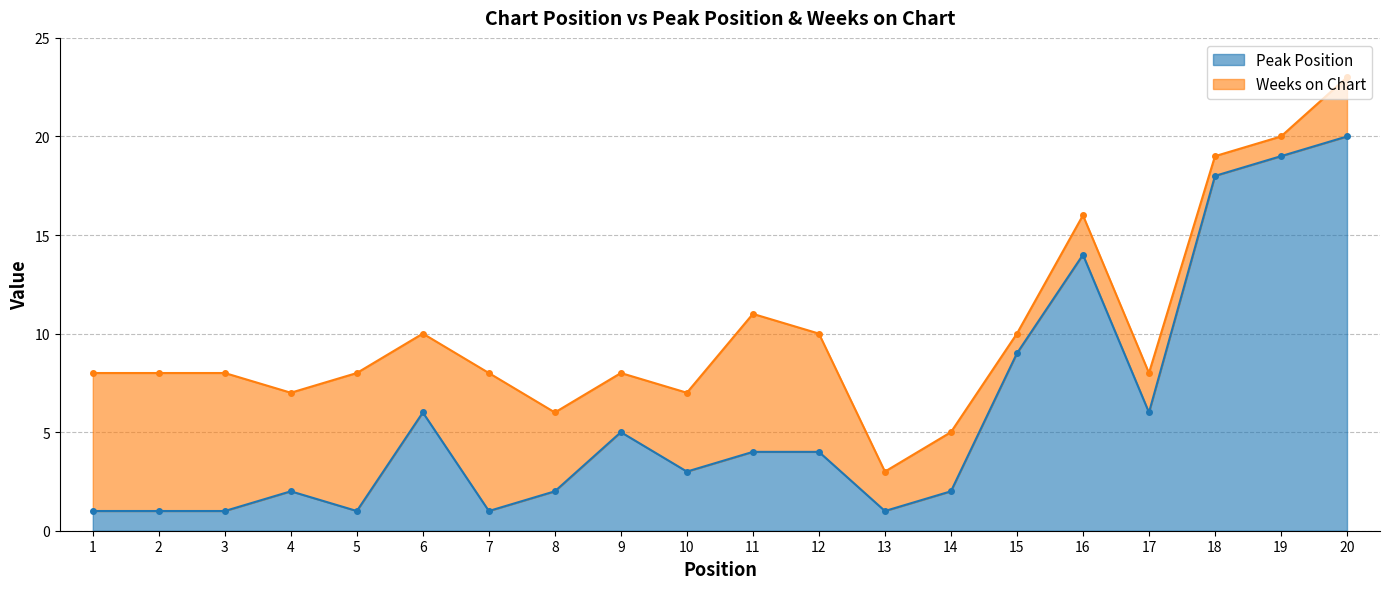

What is the change in value from 17 to 19?

+13